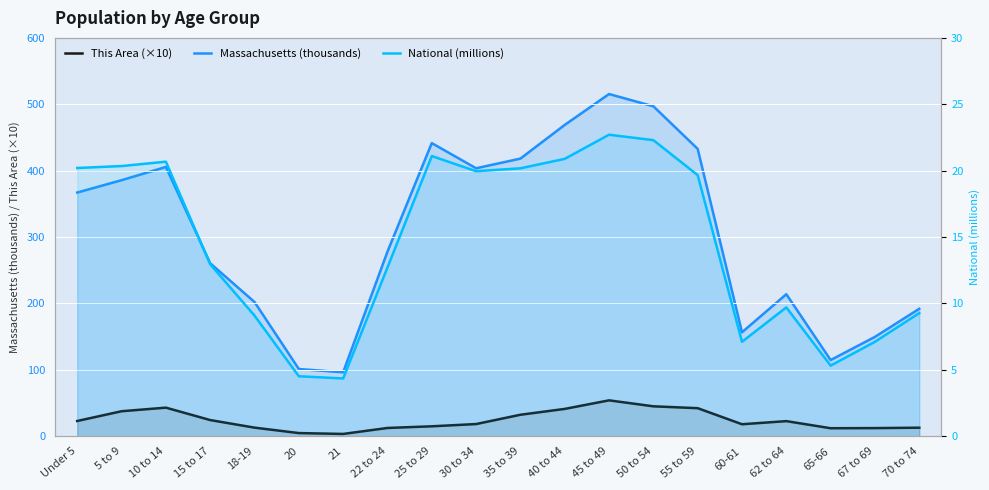

At which category does the chart reach its peak across all series?

45 to 49